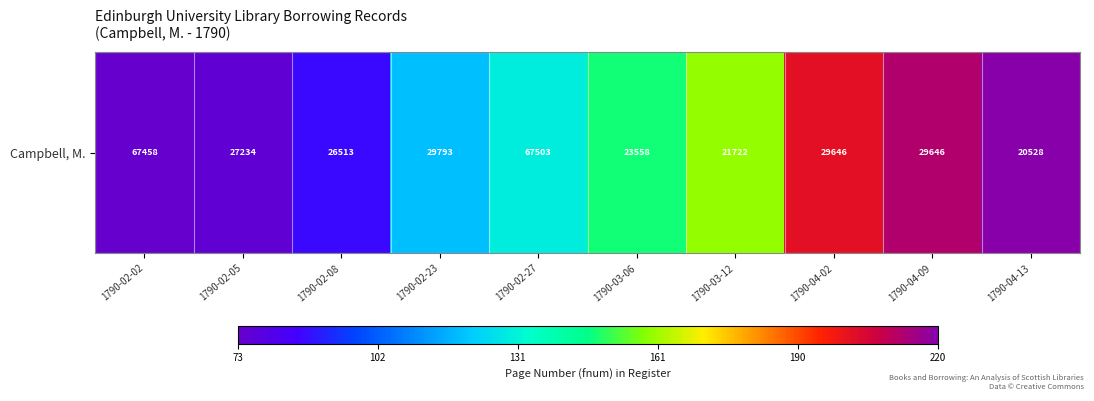

The chart shows a value of 87 at 1790-03-06. True or false?

False